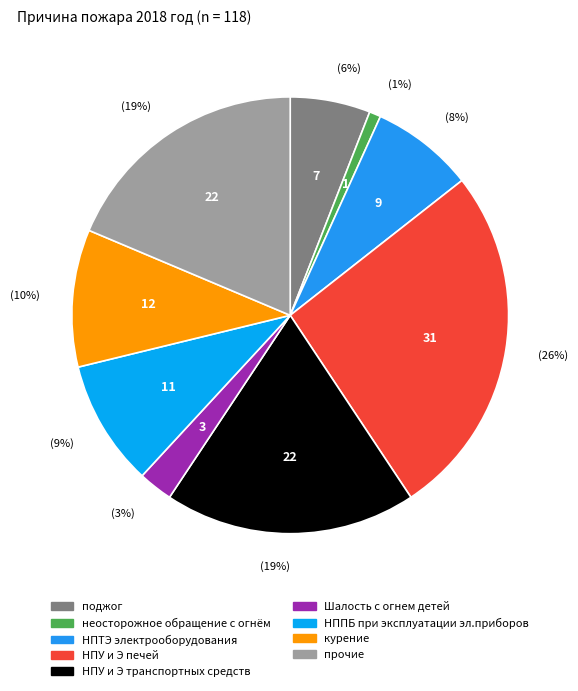

To the nearest percent, what portion does НПТЭ электрооборудования represent?

8%